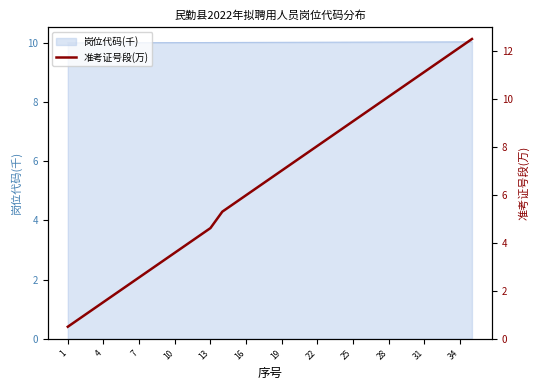

What is the minimum value shown in the chart?

0.5